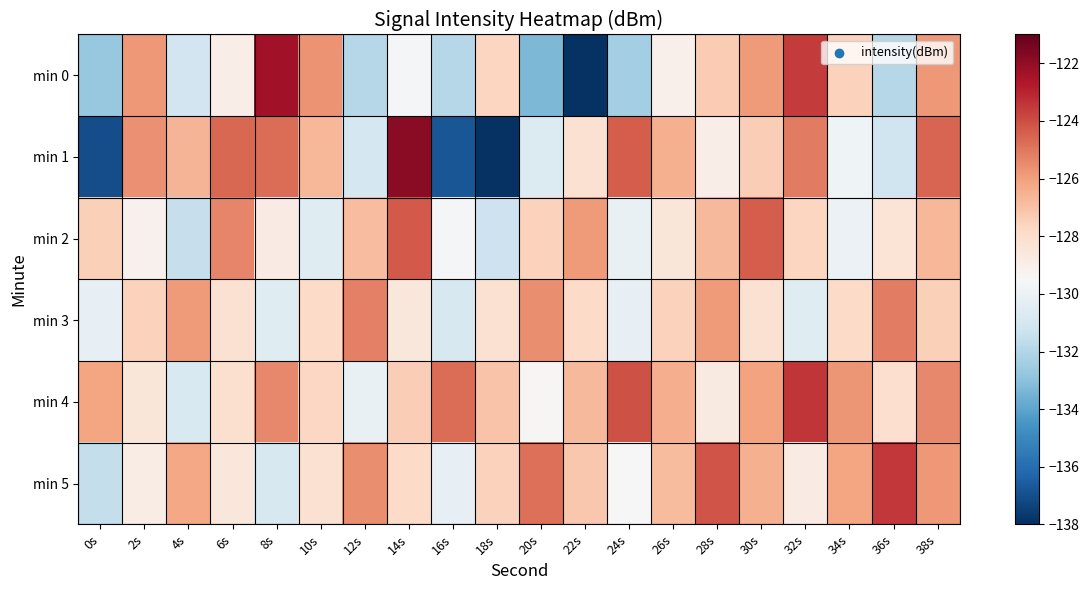

Rank the series at 36s from lowest to highest value.

min 0, min 1, min 2, min 4, min 3, min 5